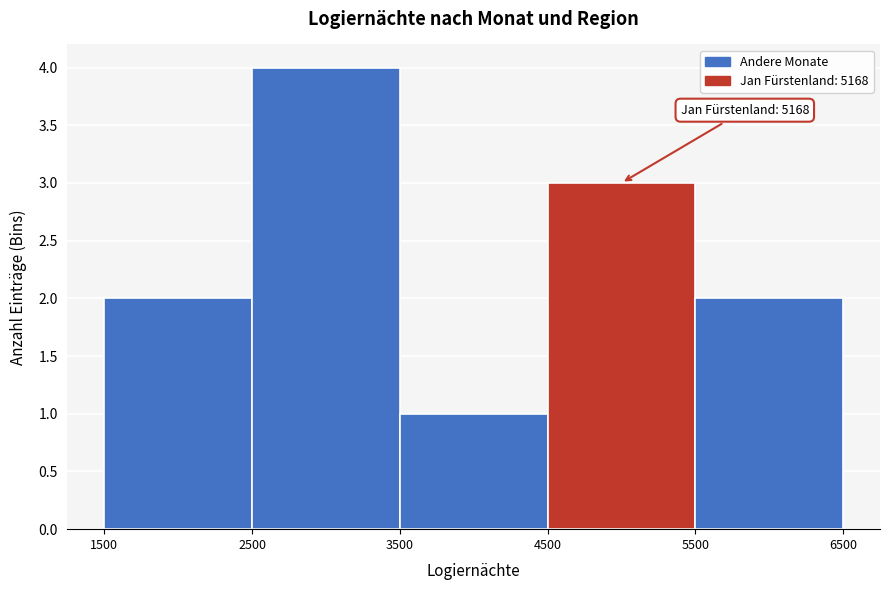

Which range on the x-axis has the tallest bar?

2500 to 3500